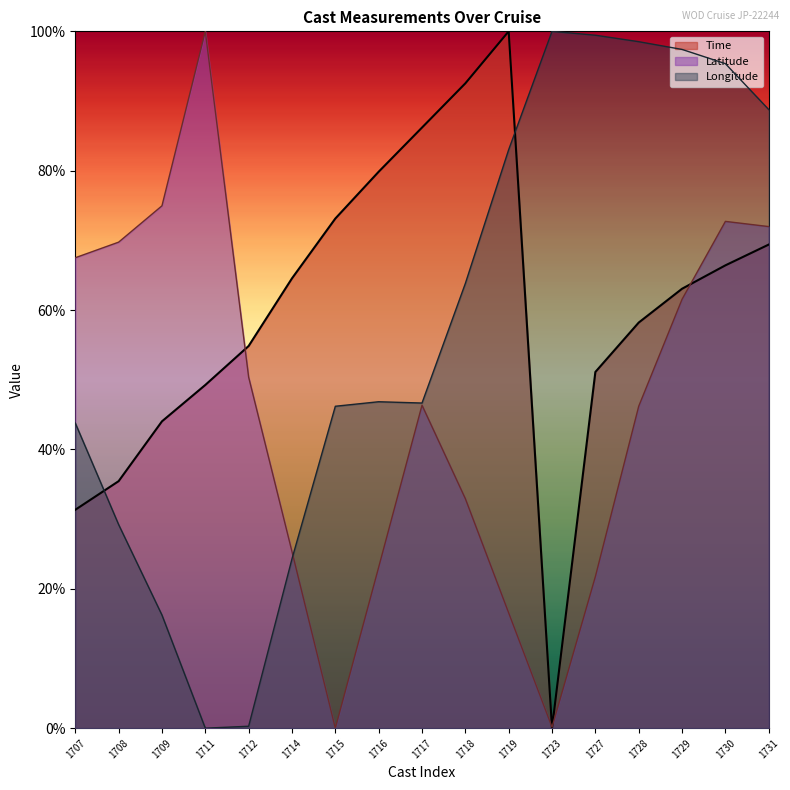

Is it true that Longitude equals 63.8 at 1718?

True